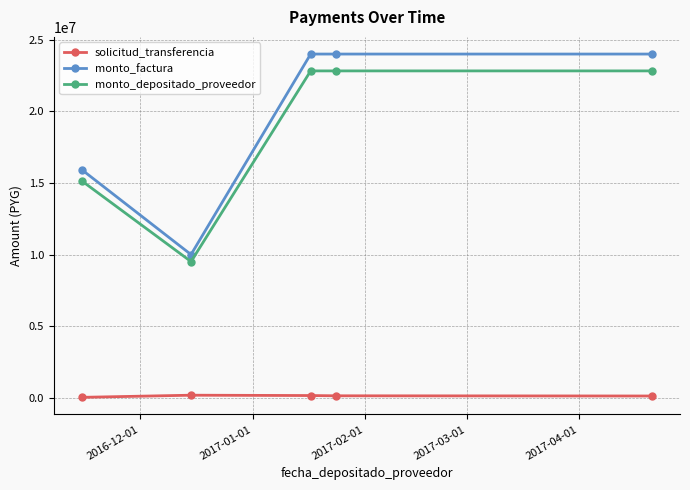

True or false: monto_depositado_proveedor and solicitud_transferencia intersect in this chart.

False